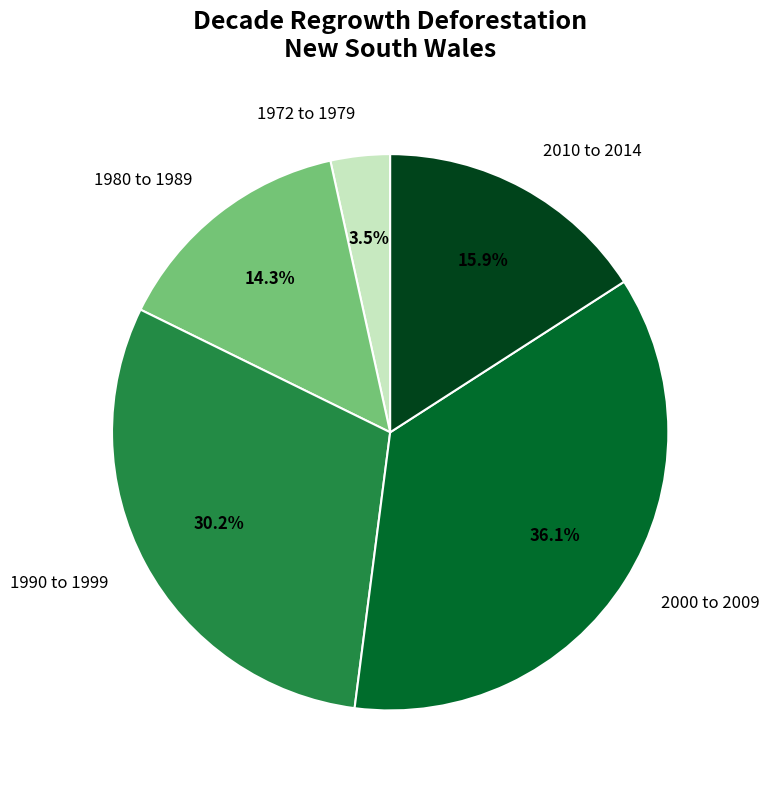

To the nearest percent, what is the difference between the largest and smallest slice percentages?

33%